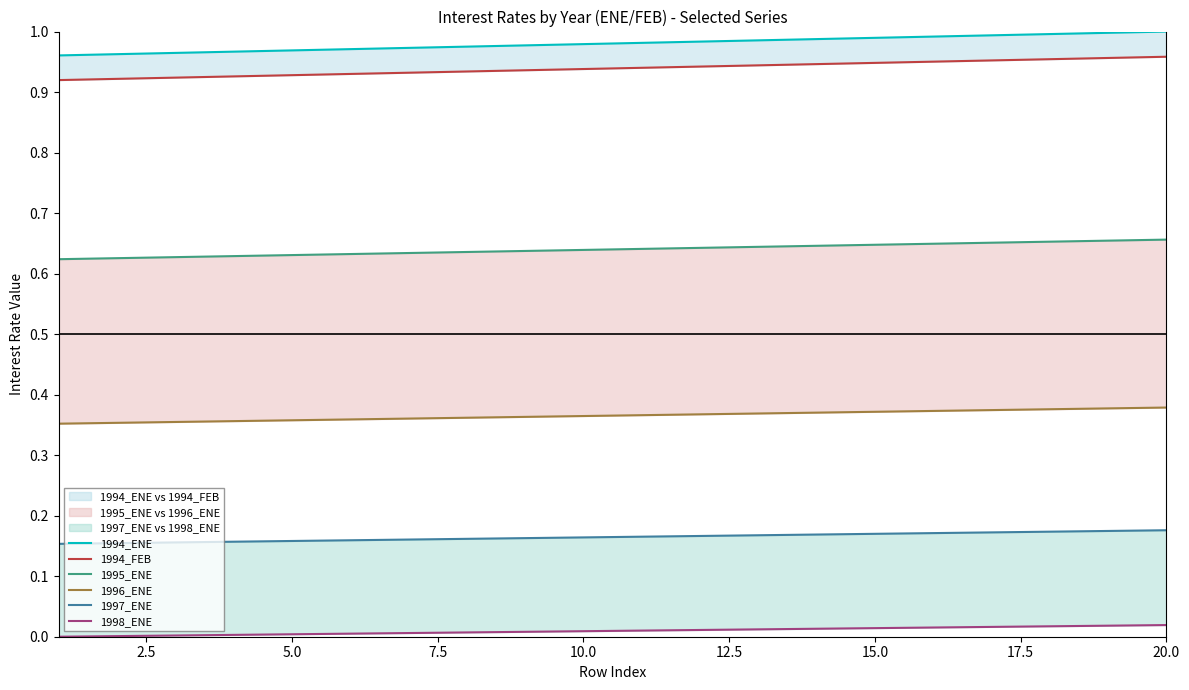

True or false: 1996_ENE and 1995_ENE cross at least once.

False